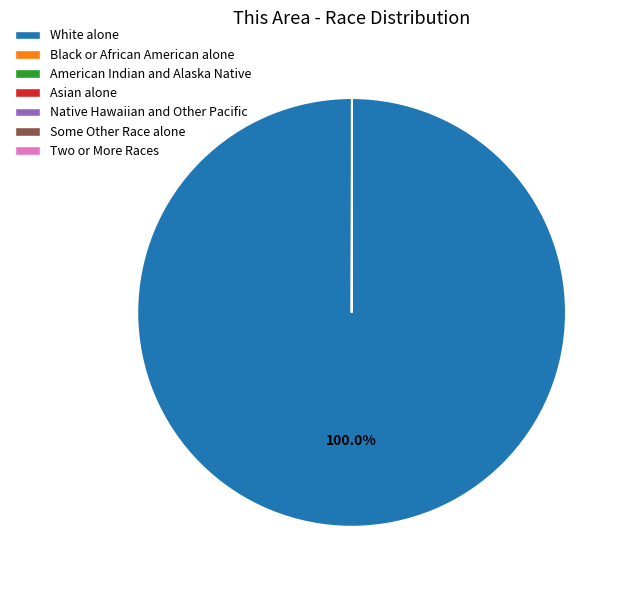

Does White alone represent more than half of the total?

Yes